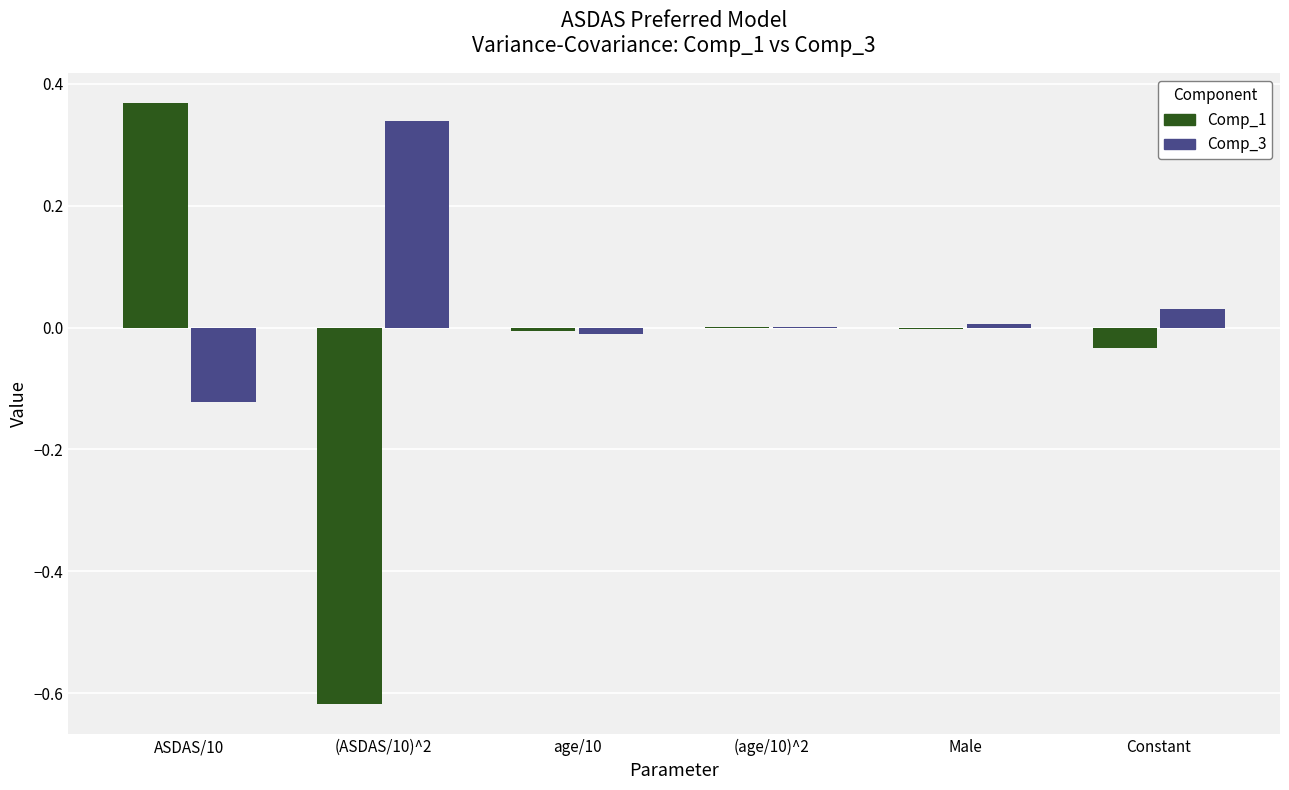

At which label does Comp_1 reach its peak?

ASDAS/10